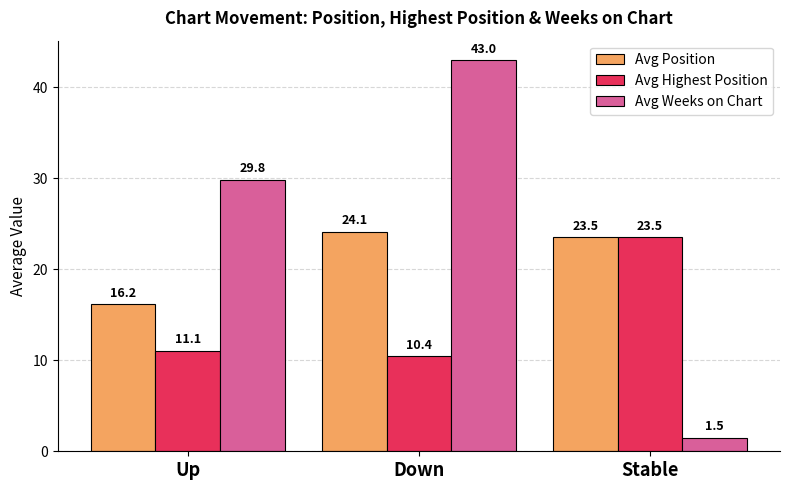

Rank the series by their maximum value, from highest to lowest.

Avg Weeks on Chart, Avg Position, Avg Highest Position